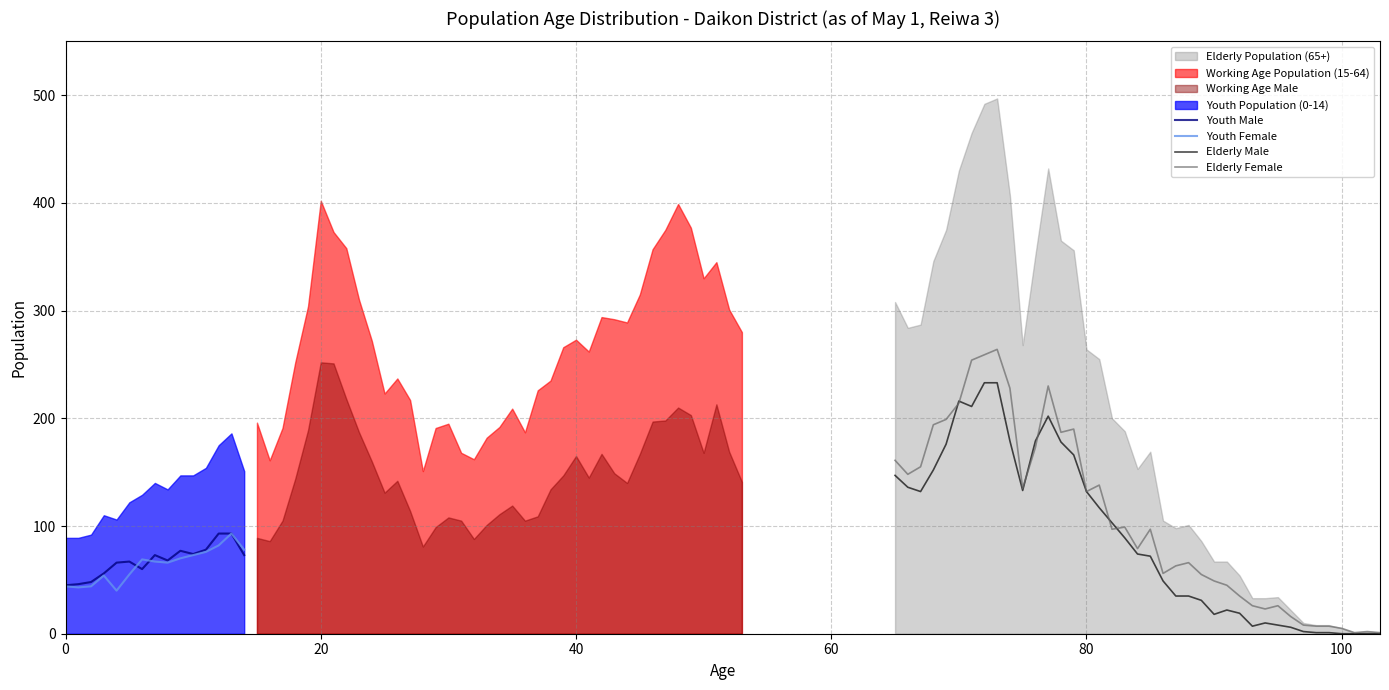

Between 6 and 7, which series saw the biggest shift?

Male (0-14)